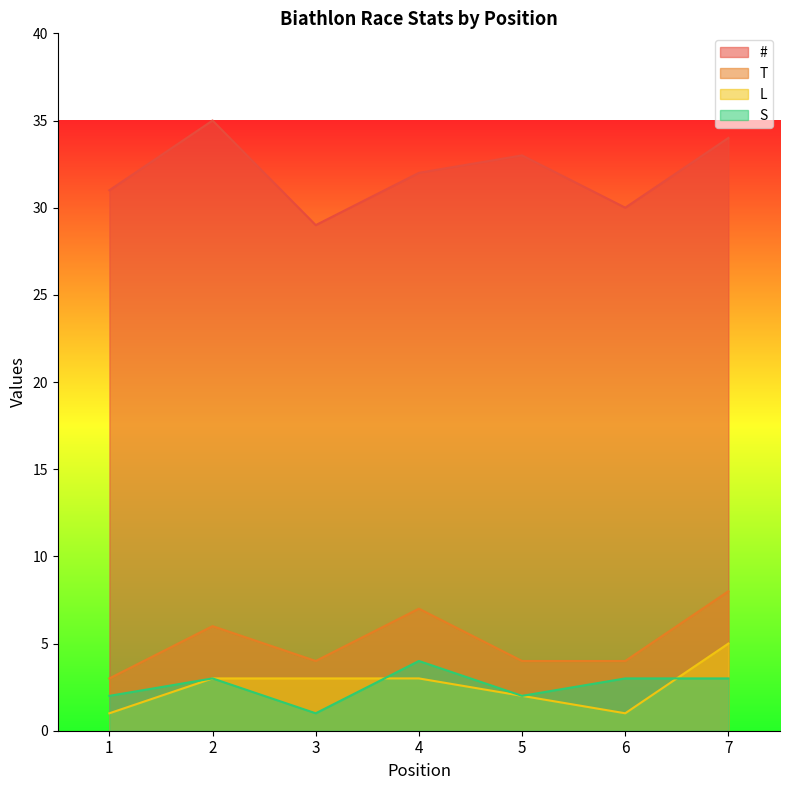

How many data points in T are less than 4?

1